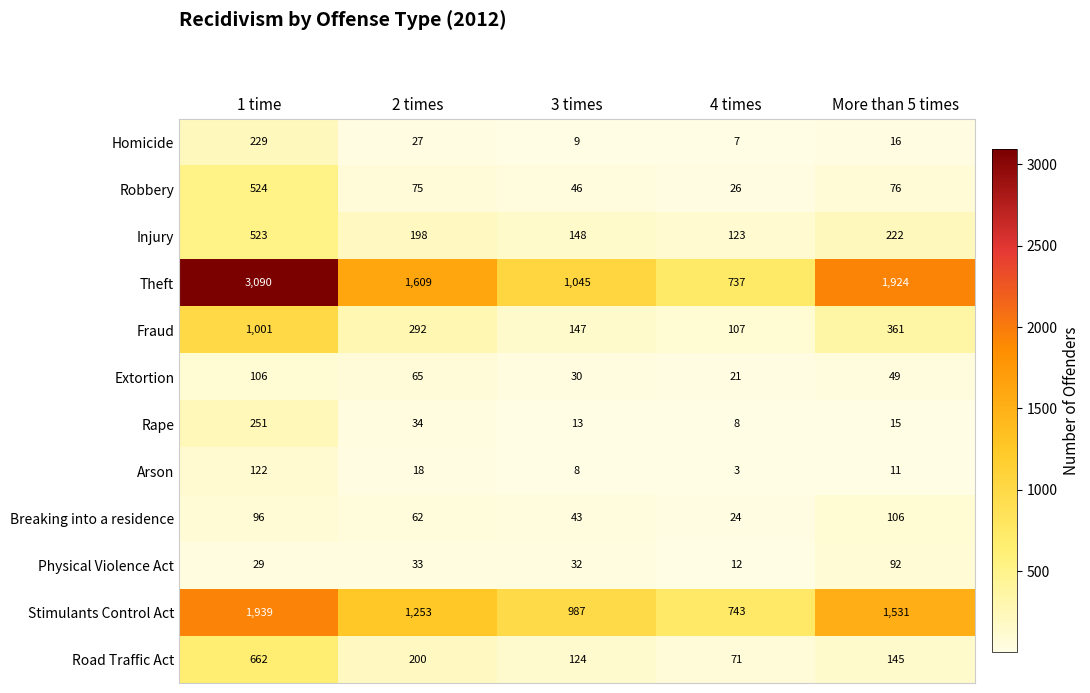

What is the sum of all Theft values?

8405